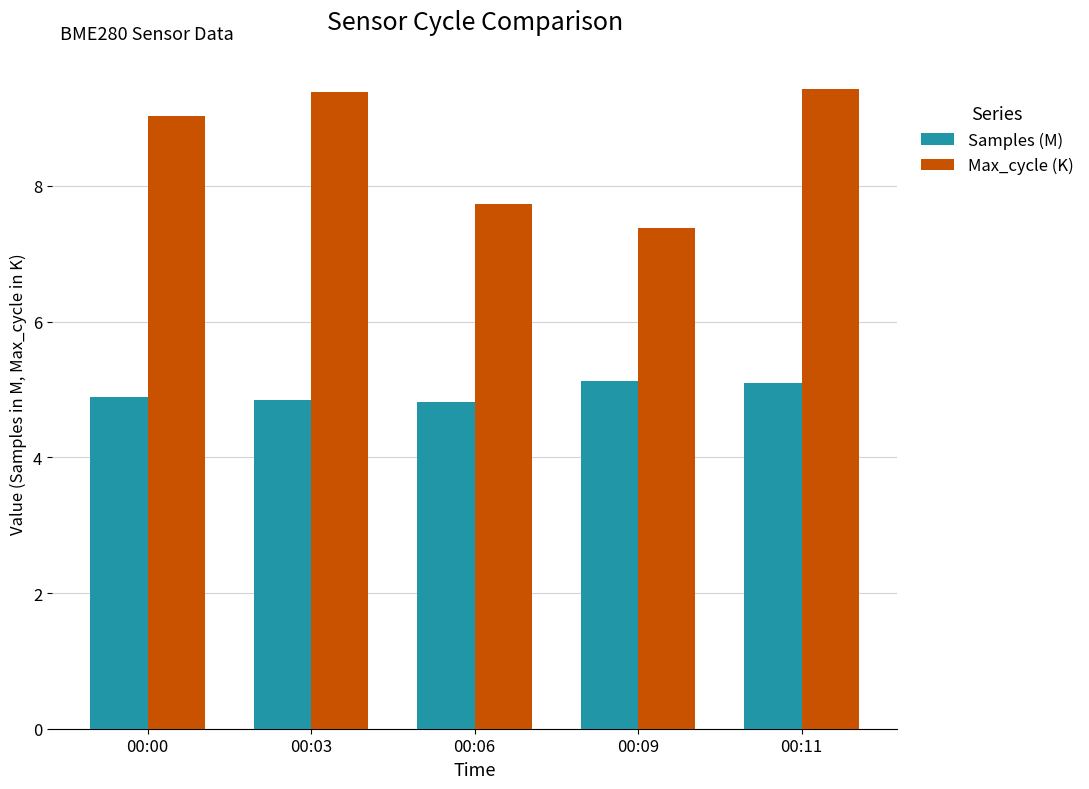

What is the lowest value of the Max_cycle (K) series?

7.4